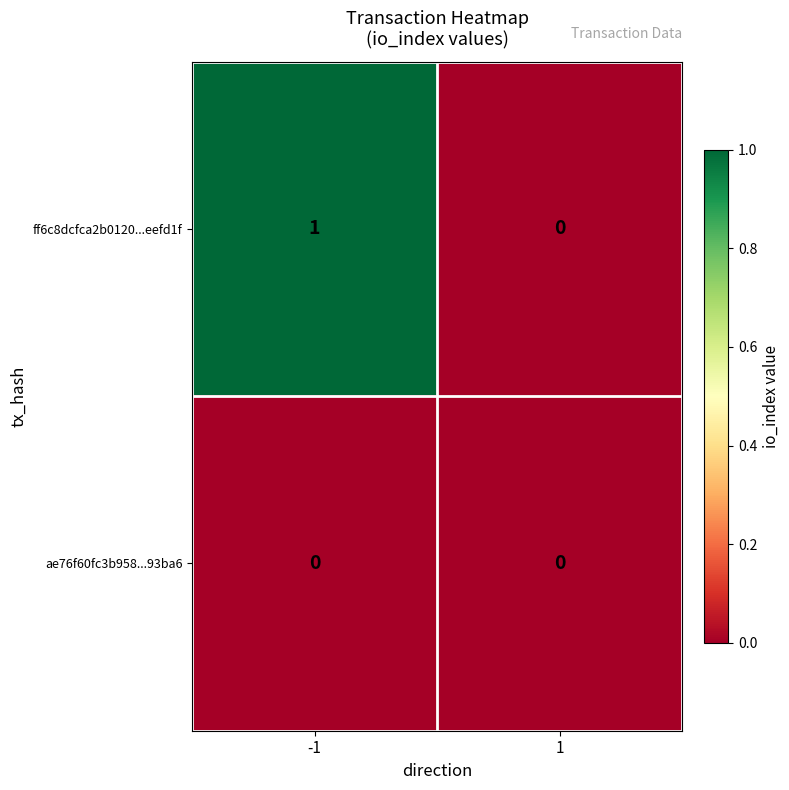

The value of ff6c8dcfca2b0120...eefd1f at -1 is 2. True or false?

False